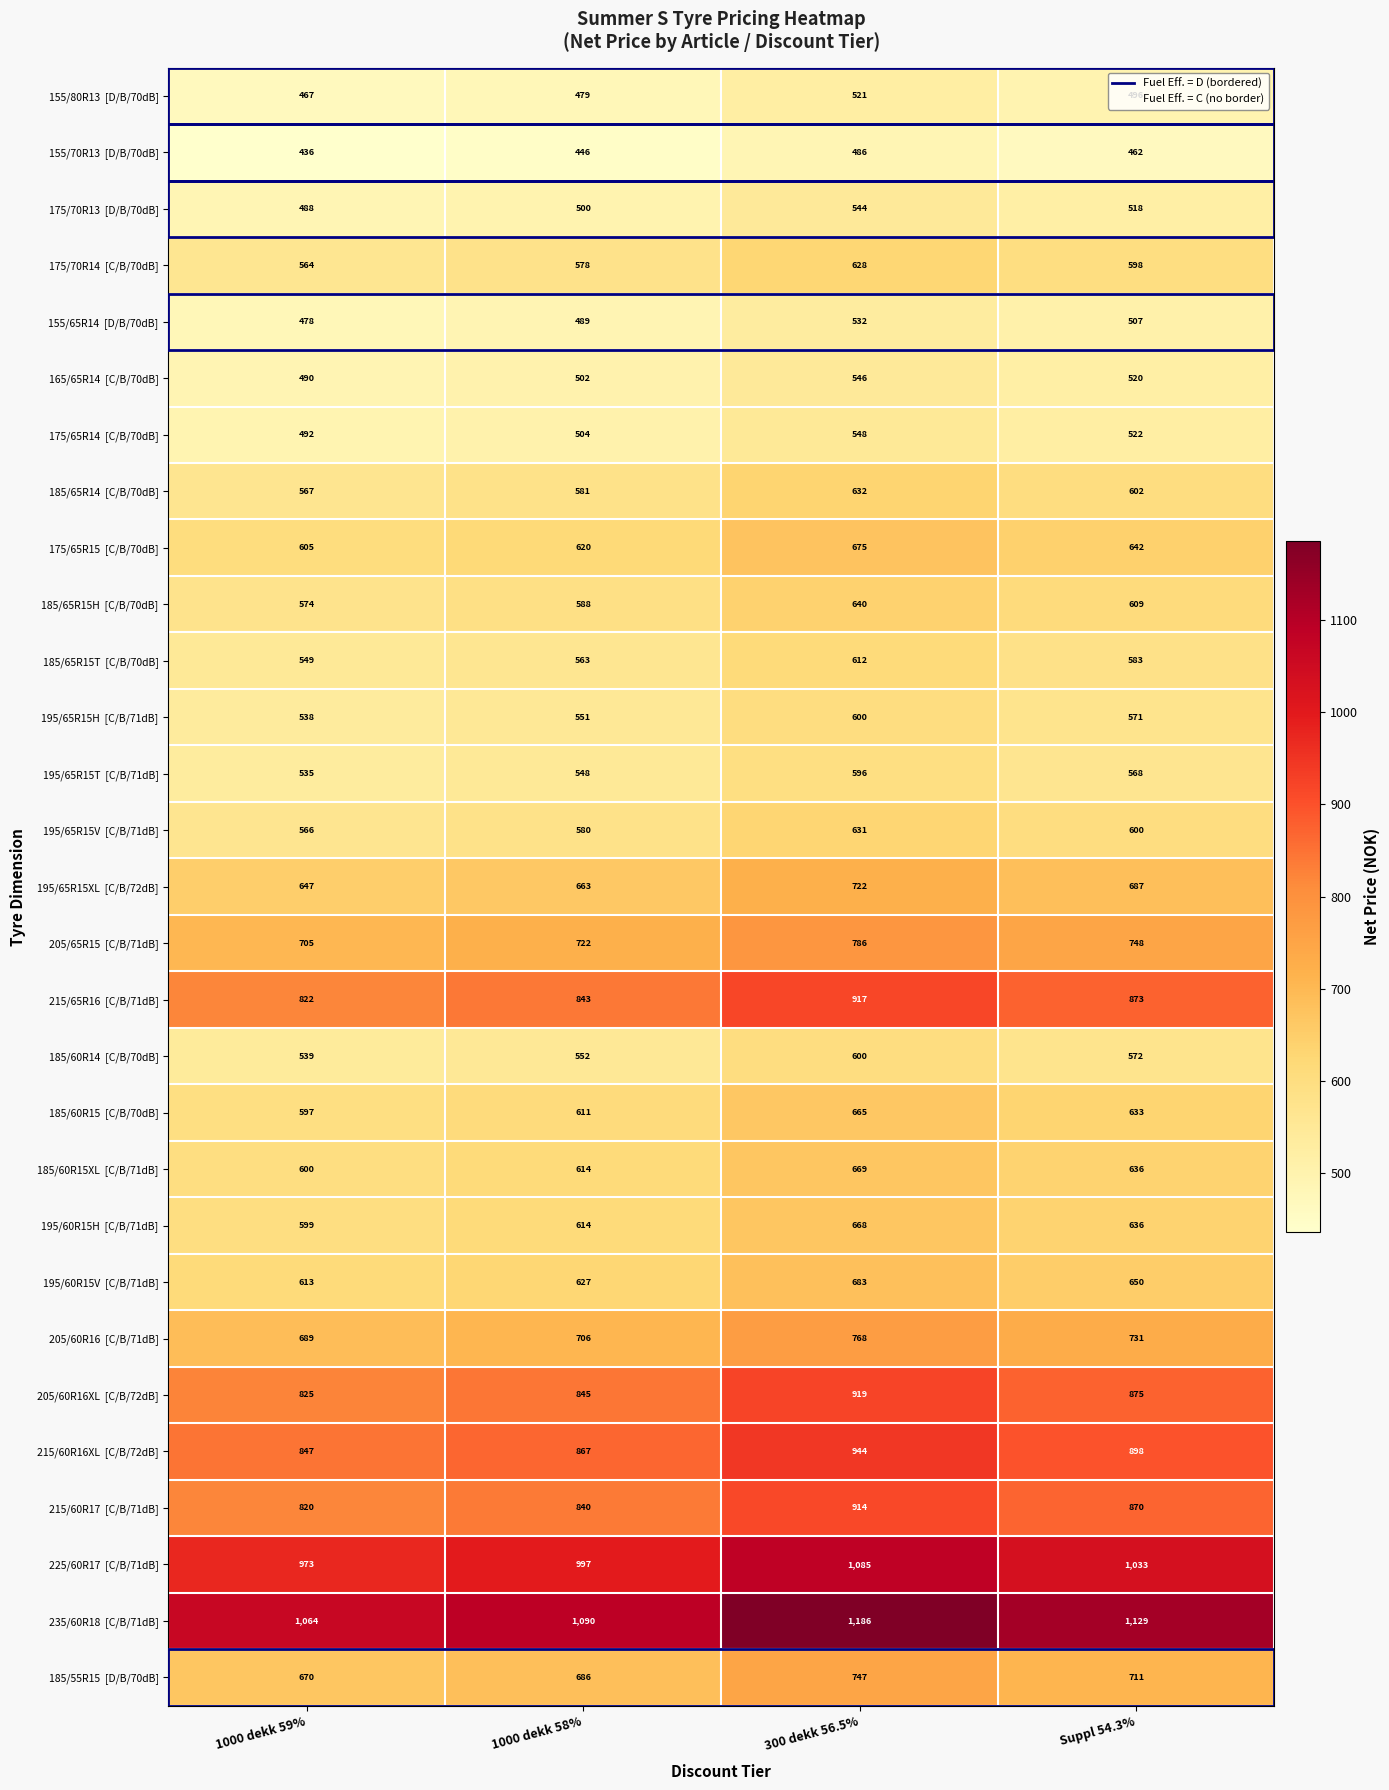

What is the total value across all series at Suppl 54.3%?

19480